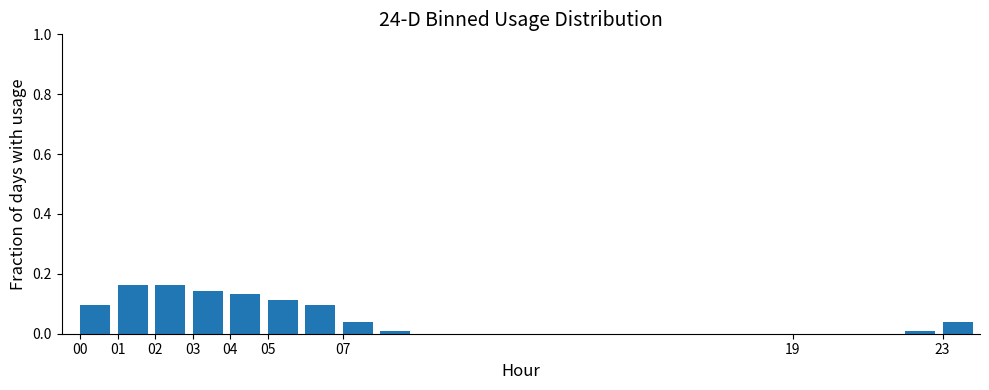

Reading left to right, list every bar in this chart as the range it spans on the x-axis followed by its height. The values are not printed on the chart, so give them approximately, as read against the axis.

0 to 1: 0.10
1 to 2: 0.16
2 to 3: 0.16
3 to 4: 0.14
4 to 5: 0.14
5 to 6: 0.12
6 to 7: 0.10
7 to 8: 0.04
8 to 9: under 0.02
9 to 10: 0
10 to 11: 0
11 to 12: 0
12 to 13: 0
13 to 14: 0
14 to 15: 0
15 to 16: 0
16 to 17: 0
17 to 18: 0
18 to 19: 0
19 to 20: 0
20 to 21: 0
21 to 22: 0
22 to 23: under 0.02
23 to 24: 0.04